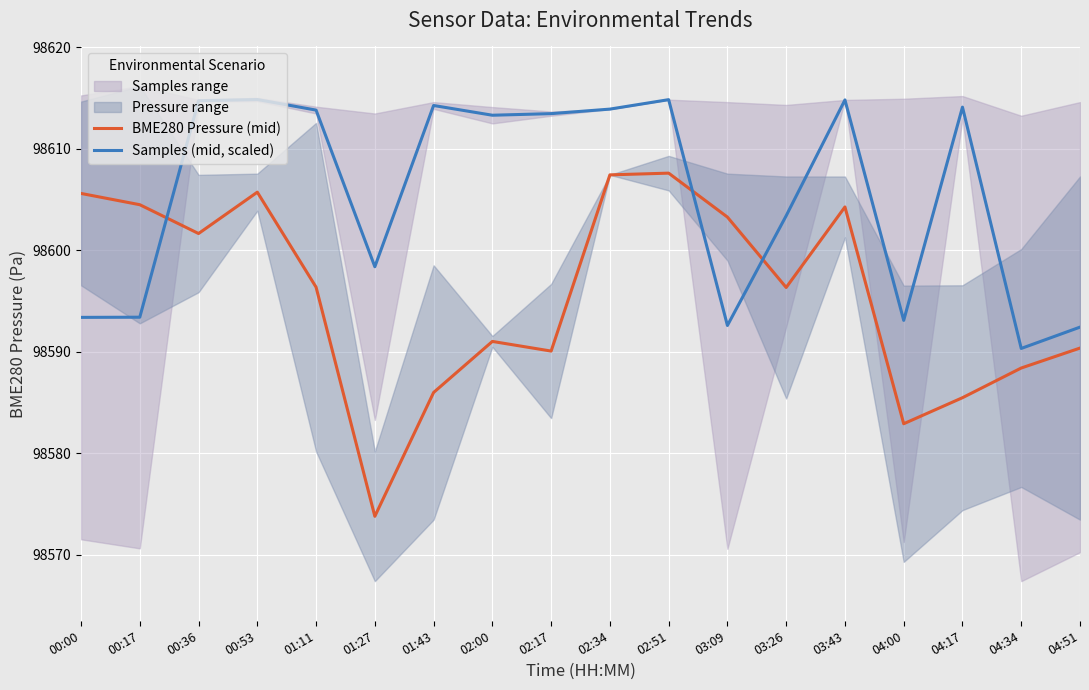

What is the sum of the Samples (mid, scaled) values at 00:36 and 03:43?

197229.6